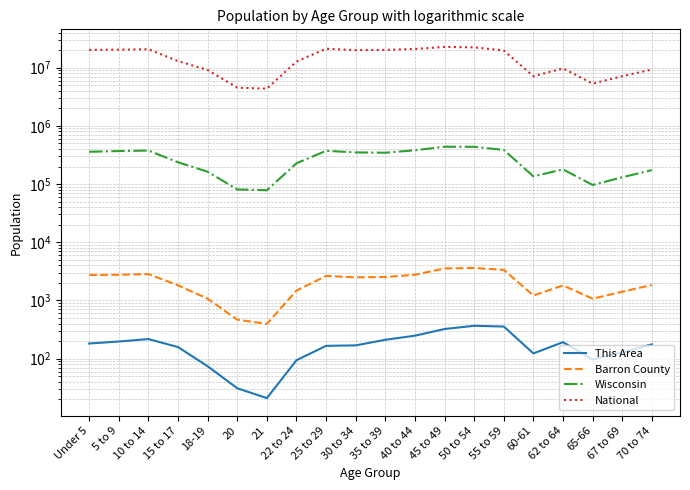

In Wisconsin, how many points are higher than both neighbors (excluding endpoints)?

4